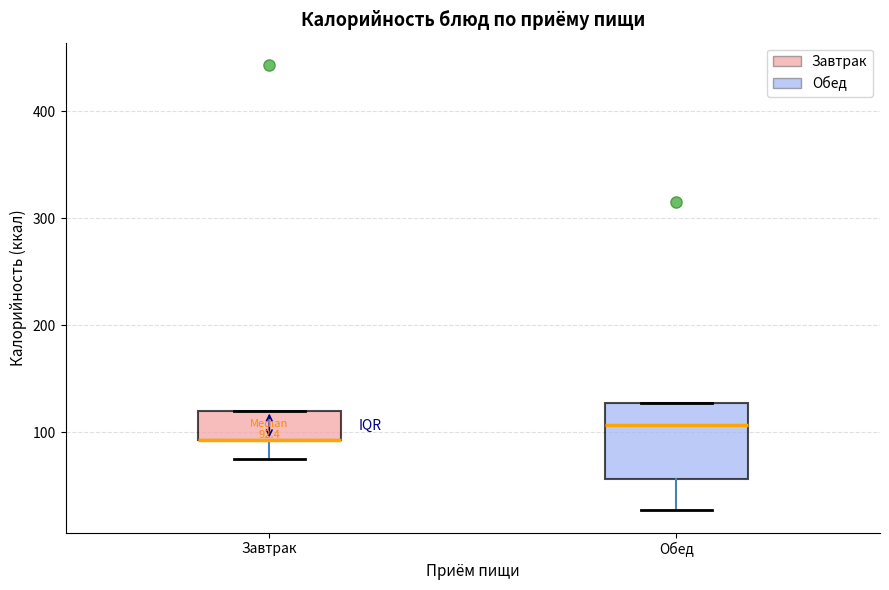

Comparing the boxes themselves (not the whiskers), which one is the tallest?

Обед